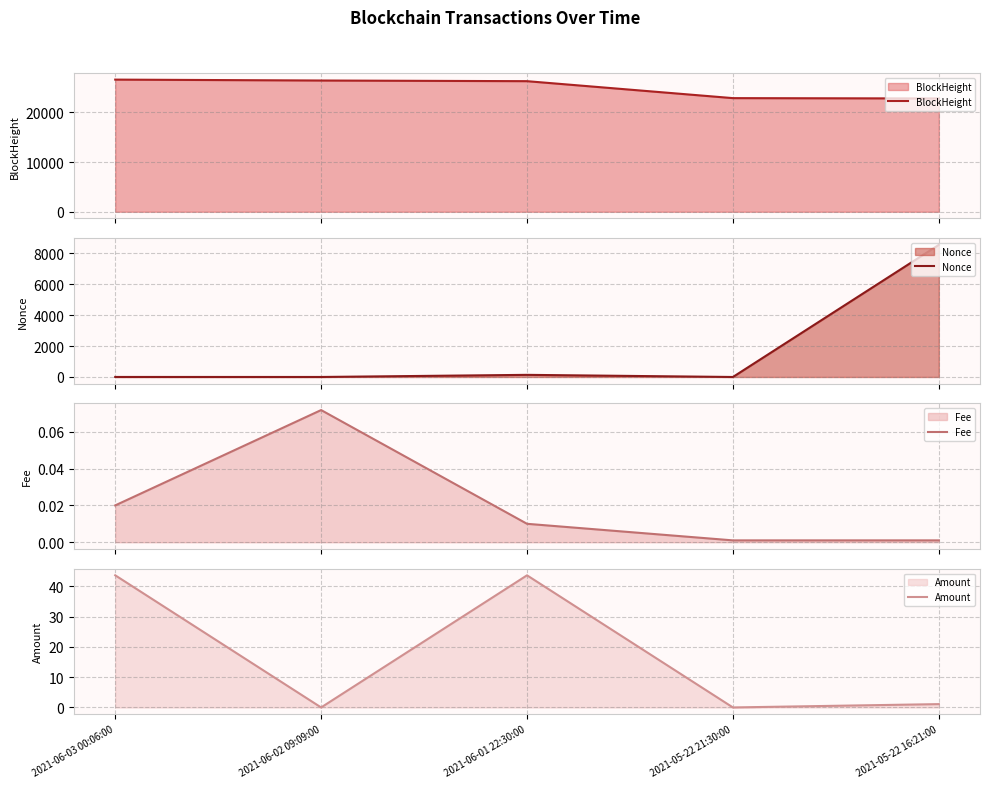

Where is the first local maximum for Nonce?

2021-06-01 22:30:00